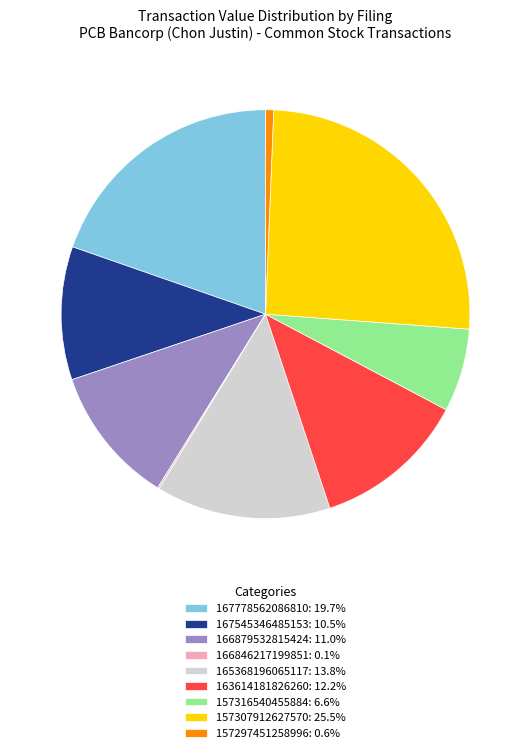

Combined, do 157297451258996: 0.6% and 157316540455884: 6.6% account for over 50%?

No